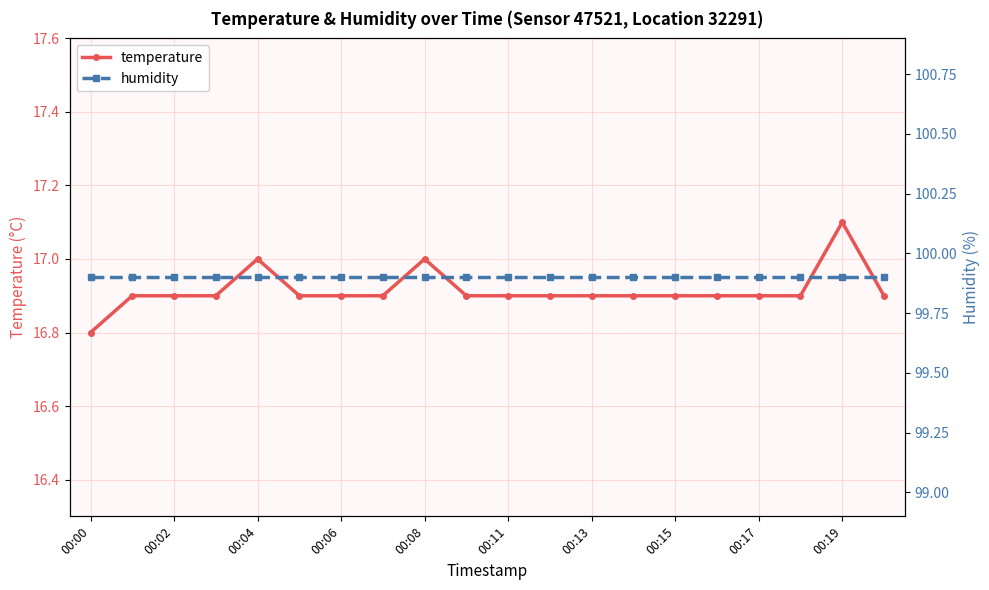

What is the highest value of the temperature series?

17.1